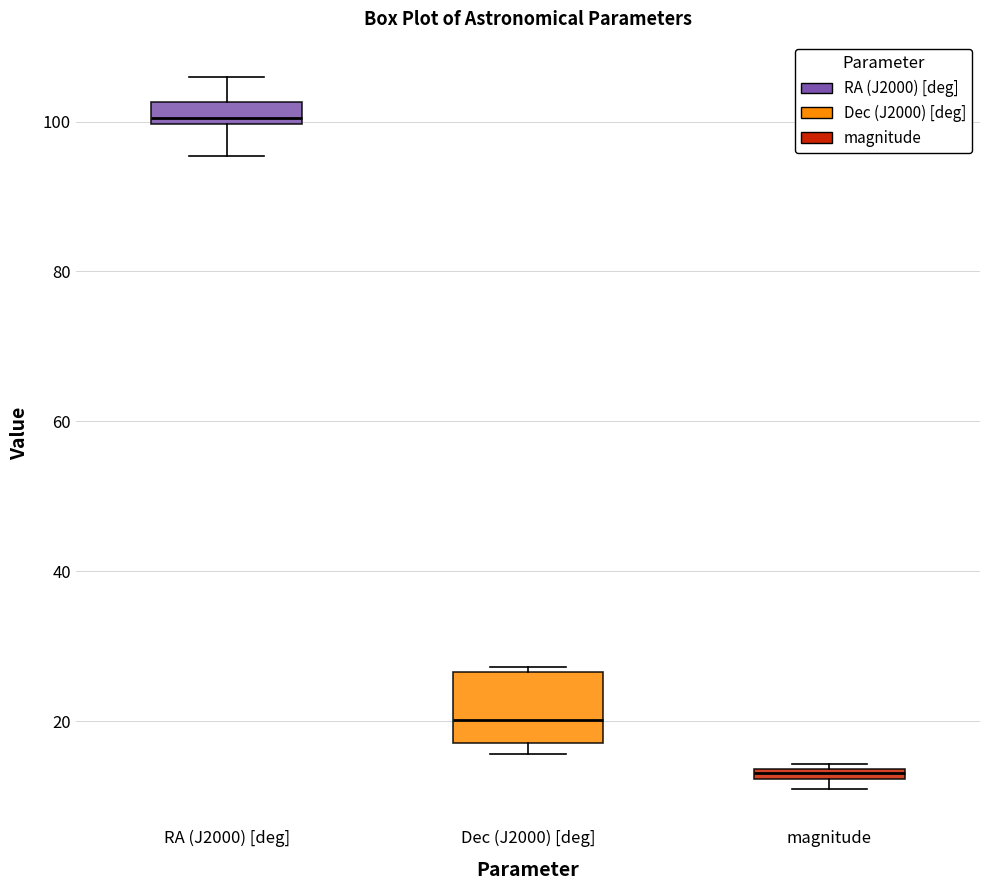

Comparing the boxes themselves (not the whiskers), which one is the tallest?

Dec (J2000) [deg]